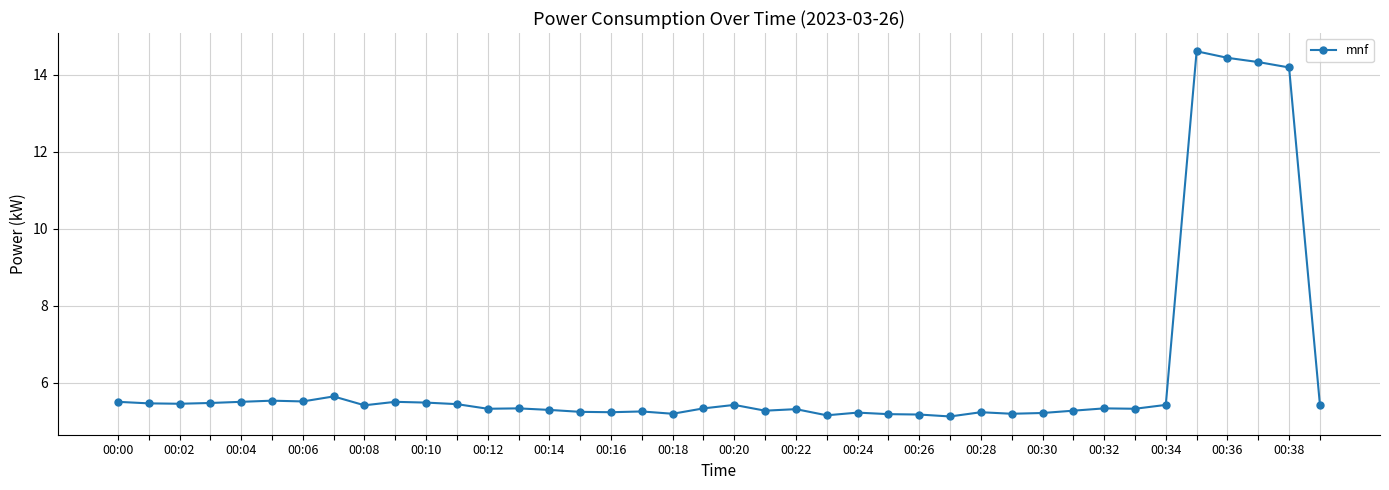

What is the value of the 15th point from the left?

5.3